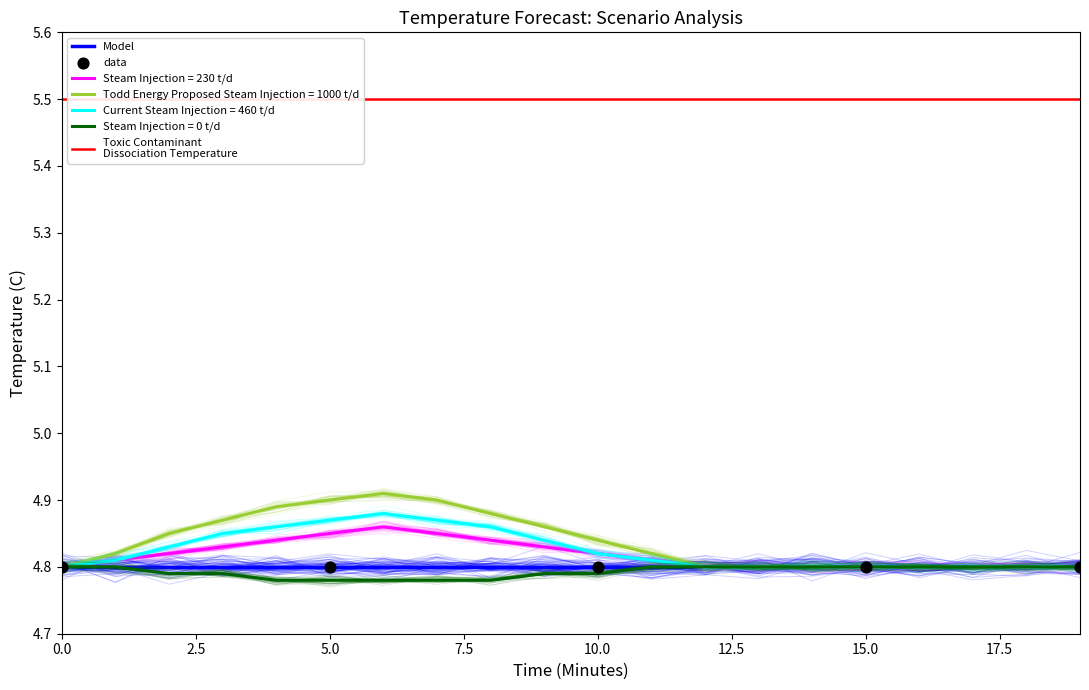

Which series contains the highest Y value?

Todd Energy Proposed Steam Injection = 1000 t/d